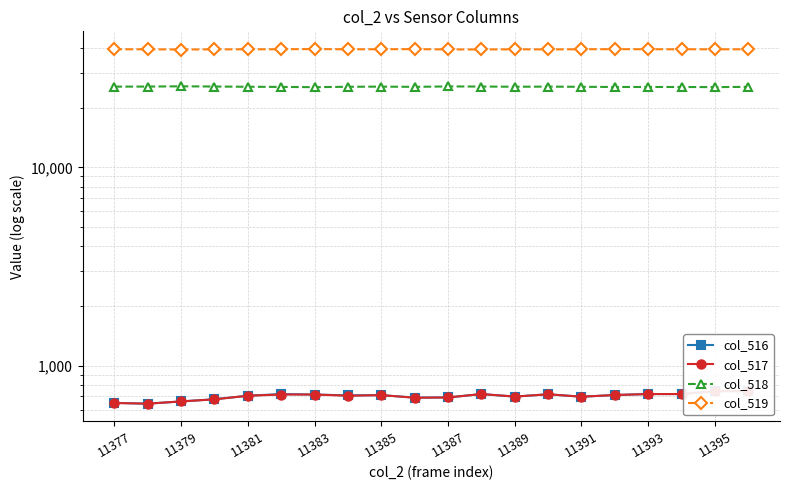

True or false: col_519 has more than 1 interior local peaks.

True